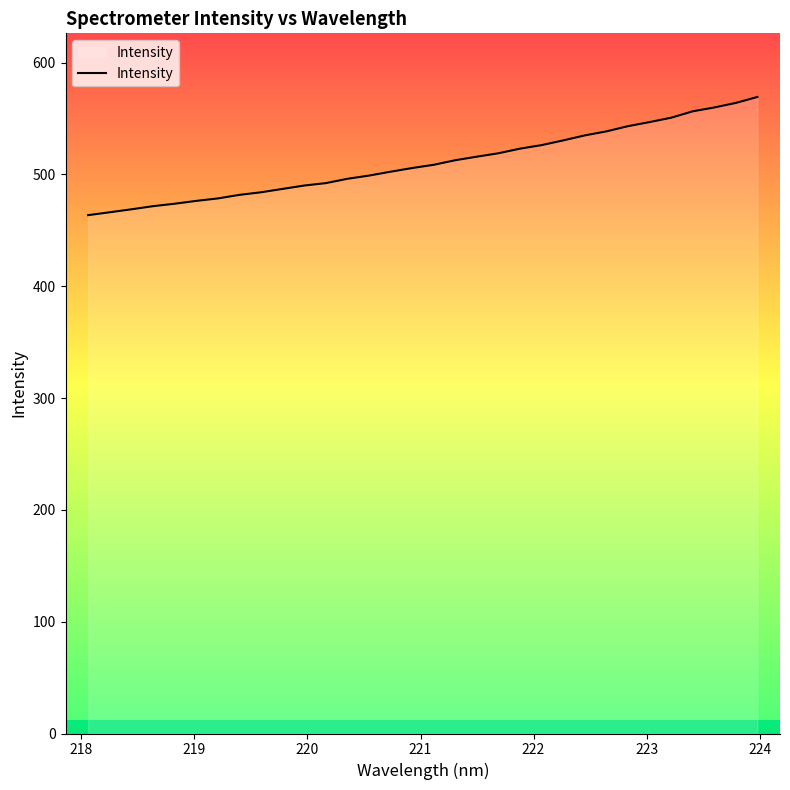

What is the highest value of the Intensity series?

569.2